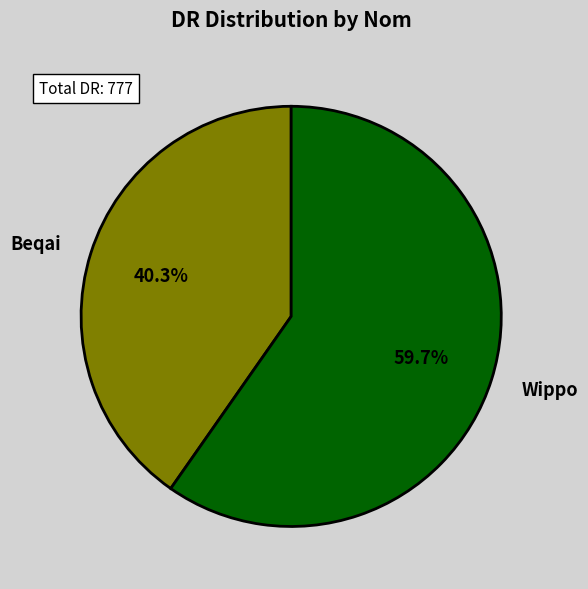

Which slice is the smallest?

Beqai